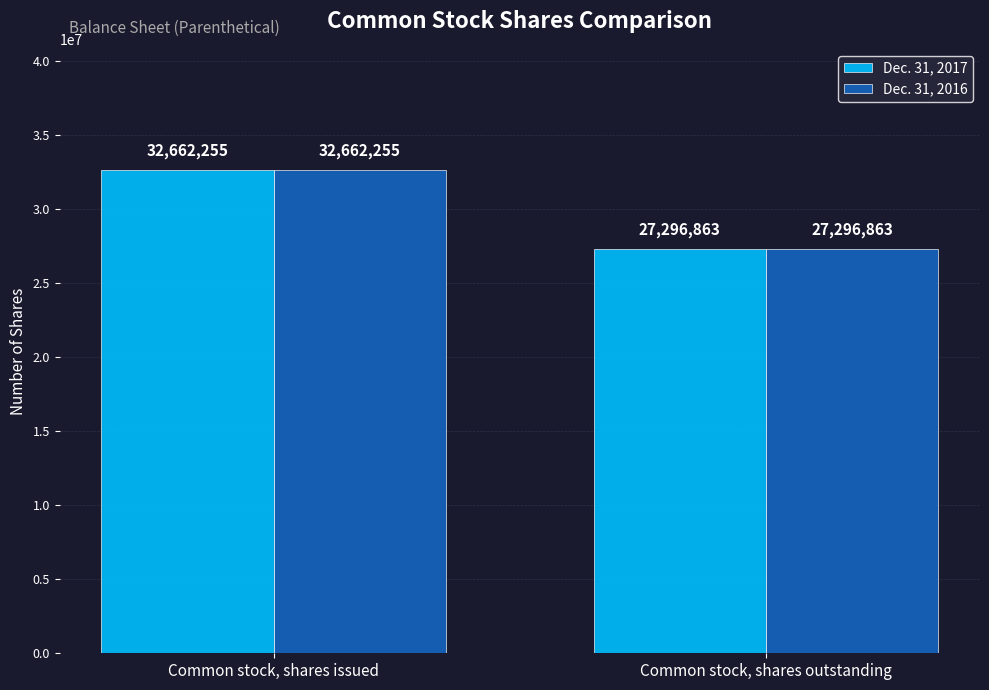

At how many categories does at least one series exceed 32464026?

1